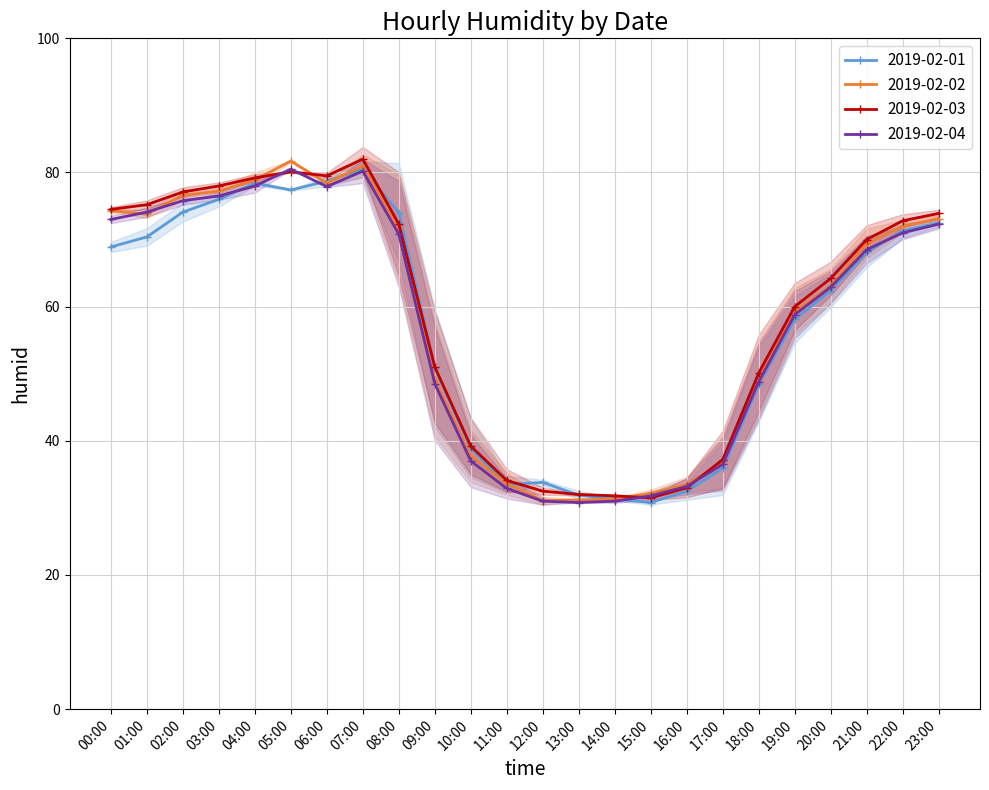

How many values in the 2019-02-03 series exceed 70?

11